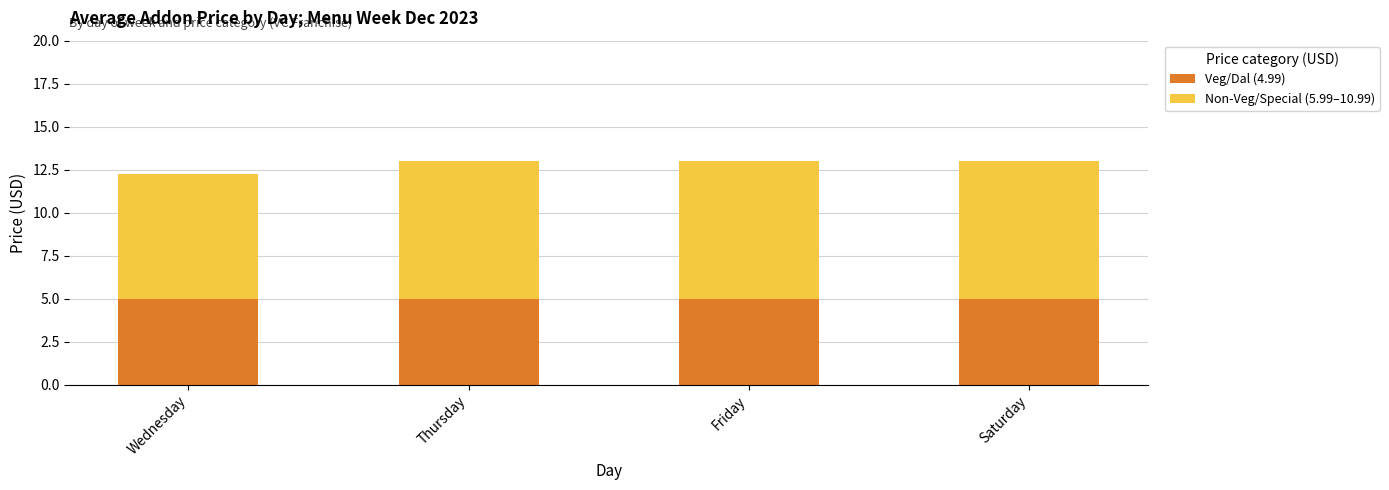

Reading left to right, what are the values for Veg/Dal (4.99)?

5.0	5.0	5.0	5.0